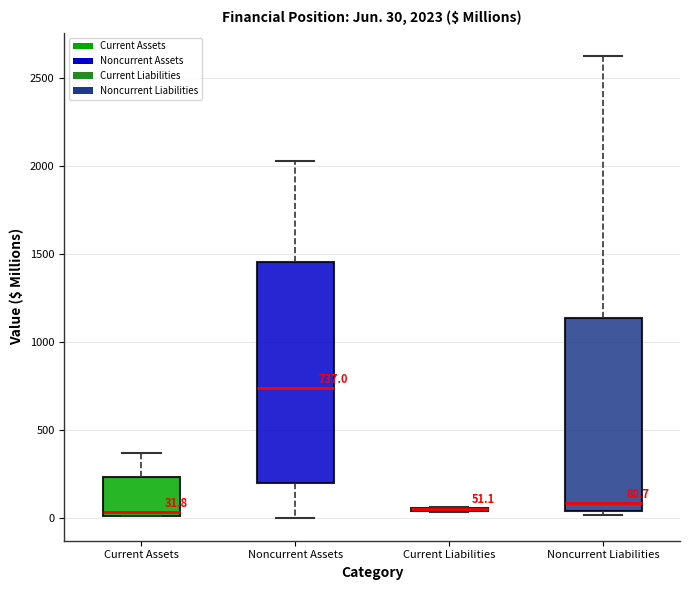

Which box is the tallest, from its lower edge to its upper edge?

Noncurrent Assets